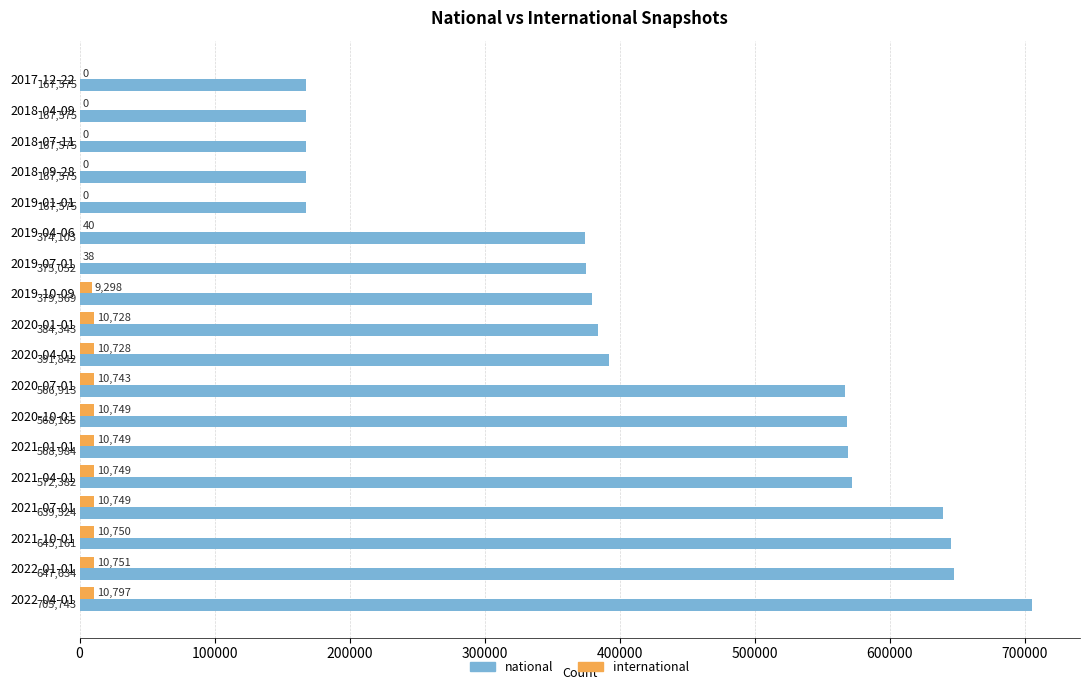

At which label is international closest to 5398?

2019-10-09